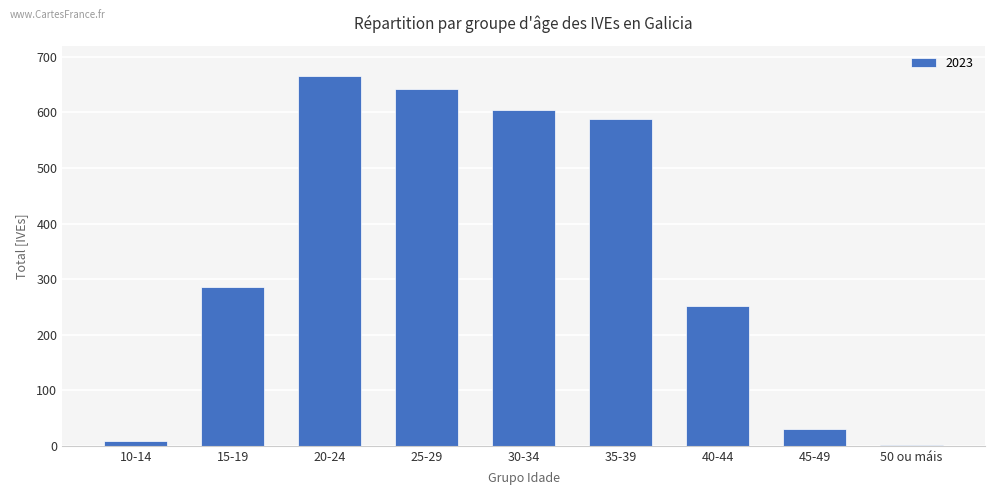

How many categories are shown in the chart?

9